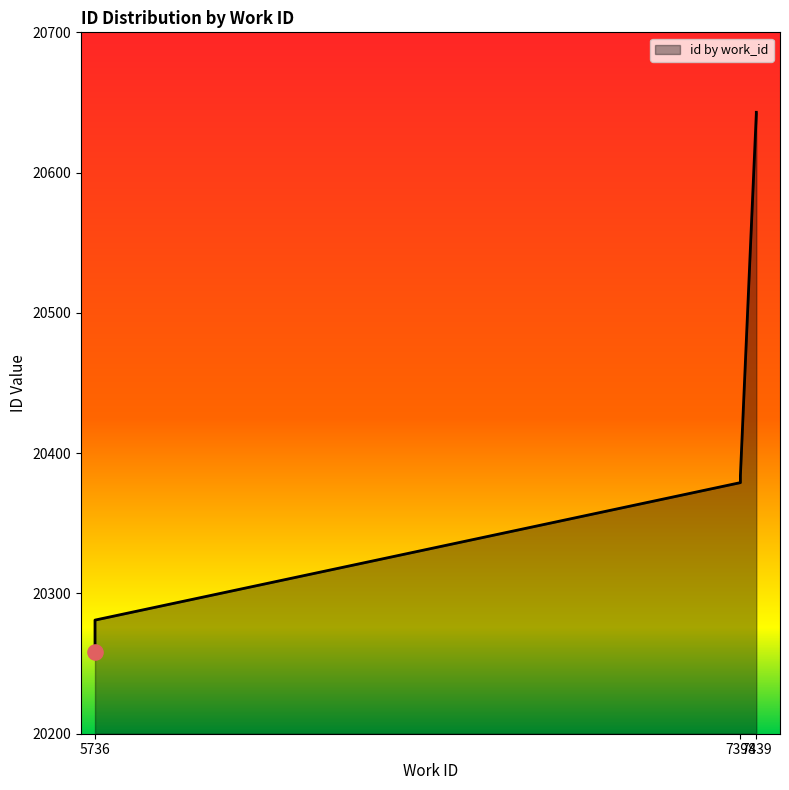

What is the ratio of the value at 5736 to the value at 7439?

1.0